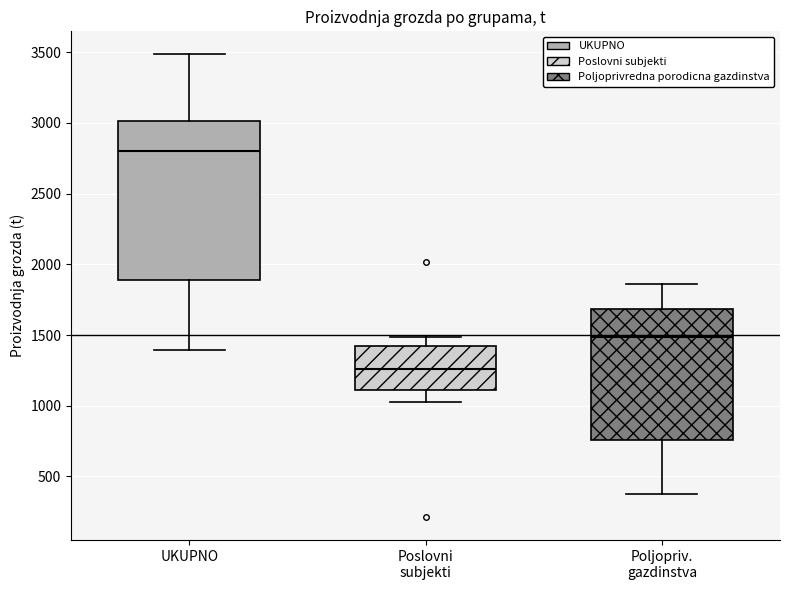

Reading left to right, read every box against the y-axis: the position of its median line, the range the box covers, and the ends of its whiskers. The values are not printed on the chart, so give them approximately, as read against the axis.

UKUPNO: median 2800, box 1900 to 3000, whiskers 1400 to 3500
Poslovni subjekti: median 1250, box 1100 to 1450, whiskers 1000 to 1500
Poljopriv. gazdinstva: median 1500, box 750 to 1700, whiskers 400 to 1850